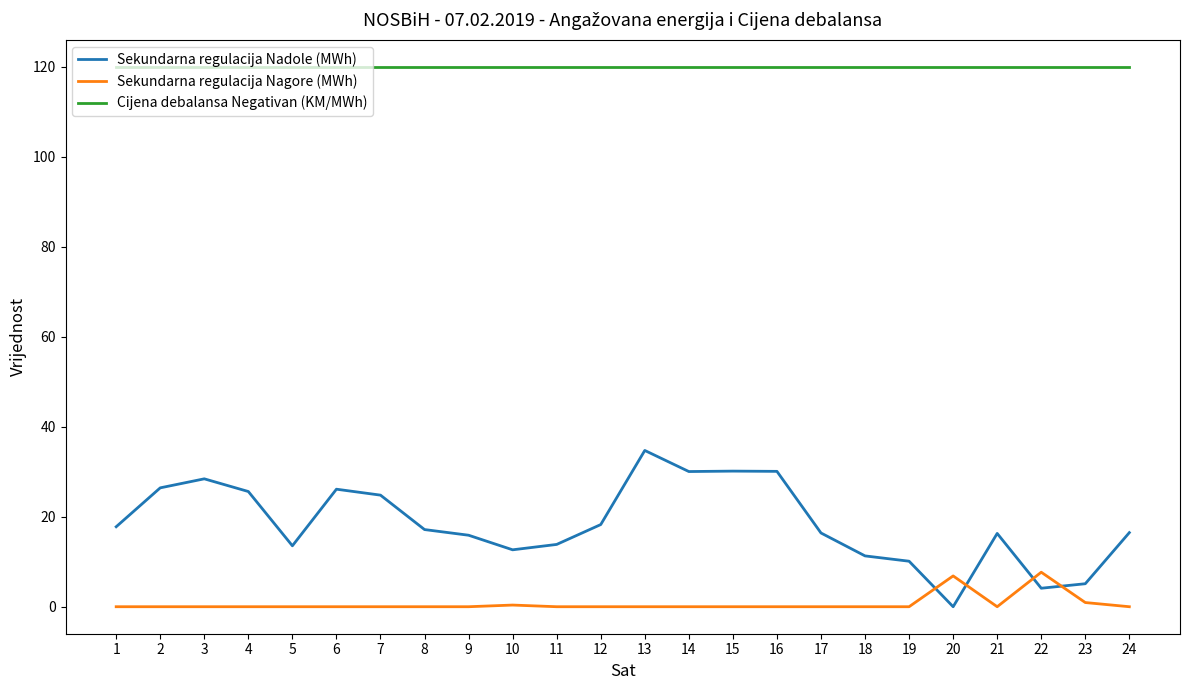

Does the chart display data point markers on the line(s)?

No